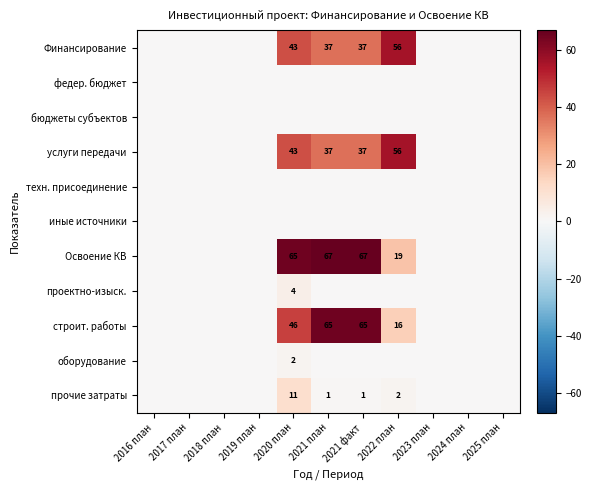

What is the sum of all строит. работы values?

192